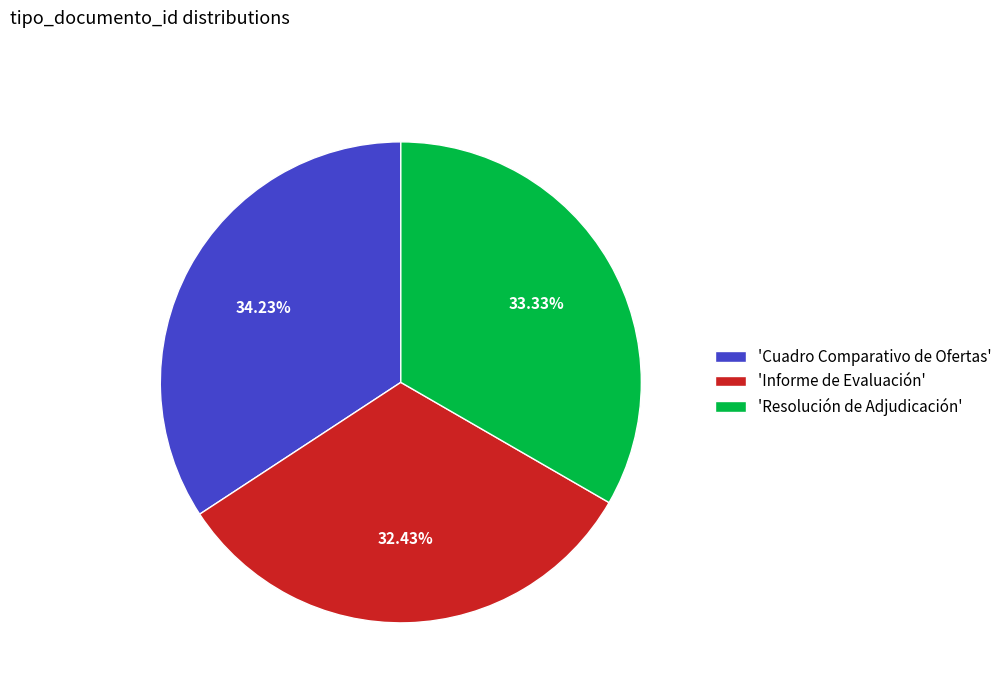

To the nearest percent, what is the difference between the largest and smallest slice percentages?

2%